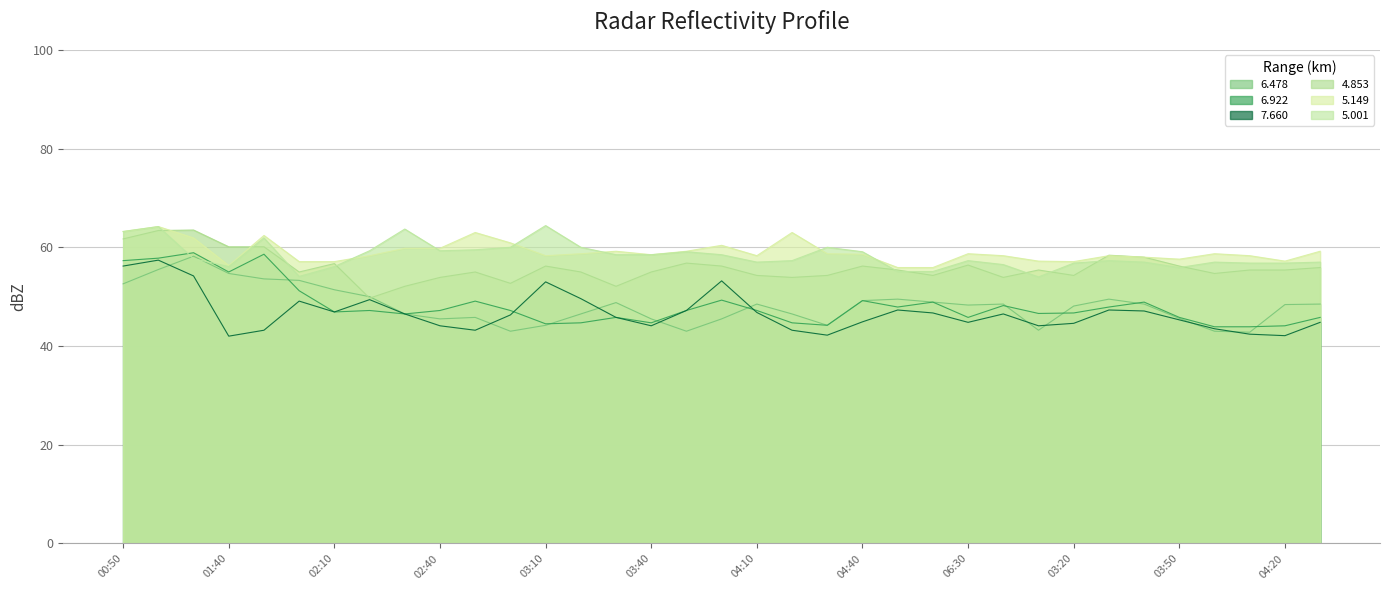

Between which two adjacent categories do 6.478 and 6.922 first intersect?

01:50 and 02:00